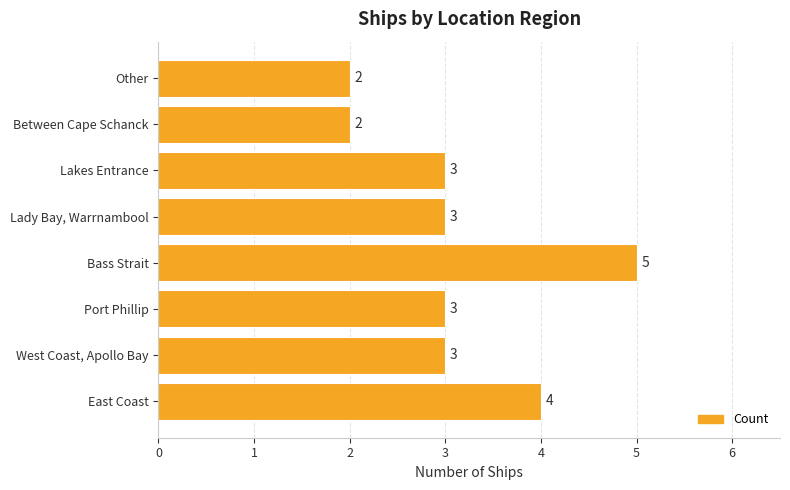

What is the minimum value shown in the chart?

2